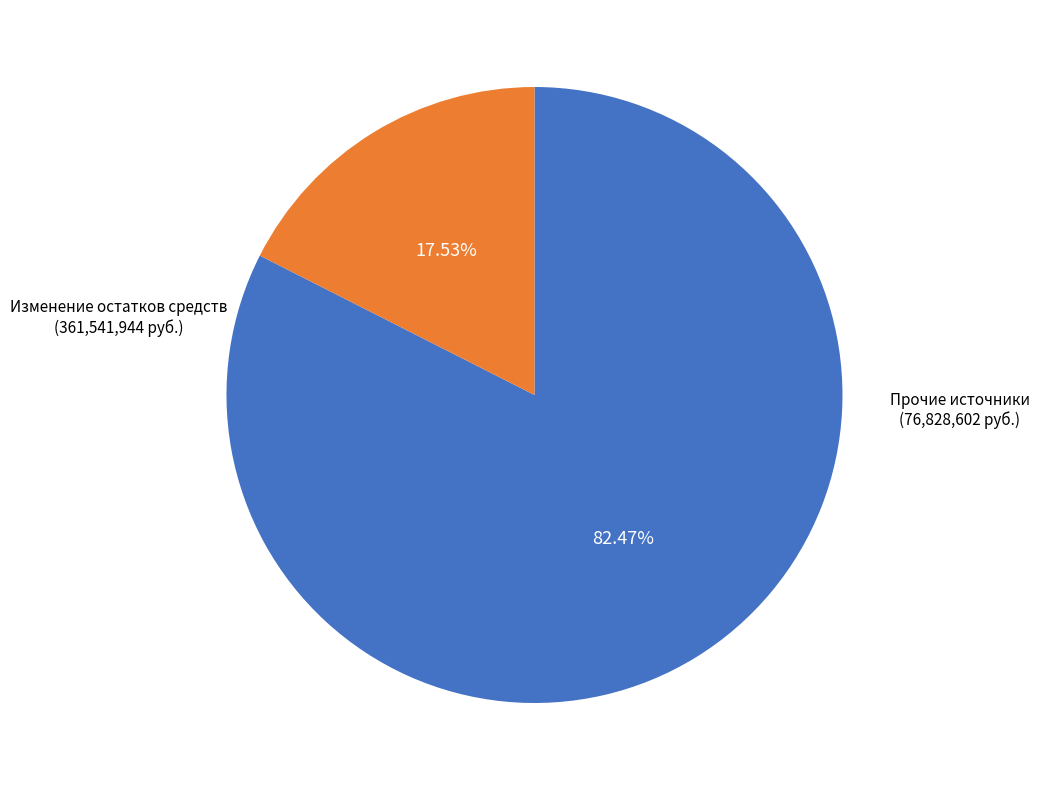

Count the number of slices in the pie.

2